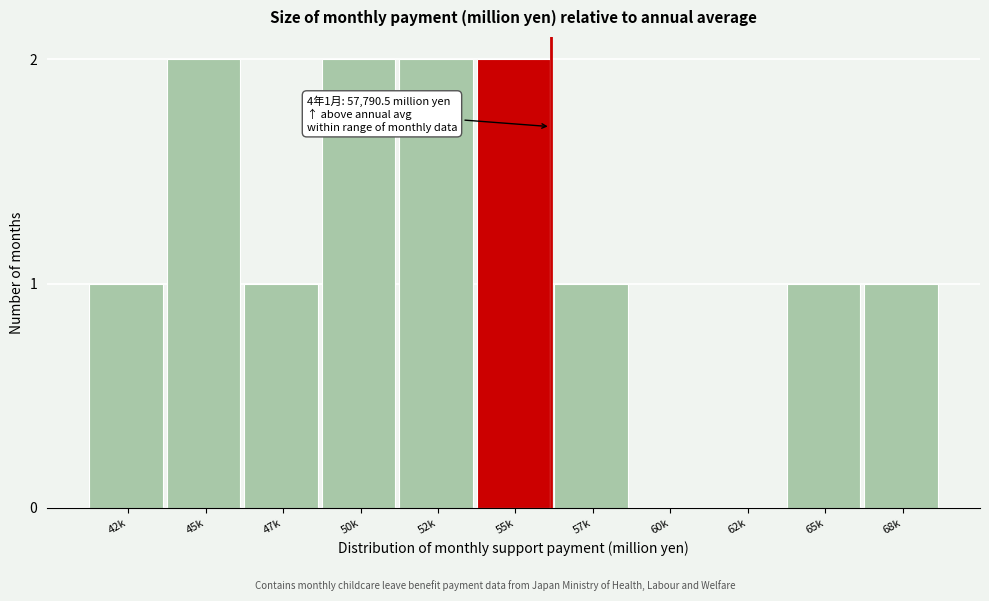

Reading right to left, list all the values displayed in this chart.

68k=1	65k=1	62k=0	60k=0	57k=1	55k=2	52k=2	50k=2	47k=1	45k=2	42k=1